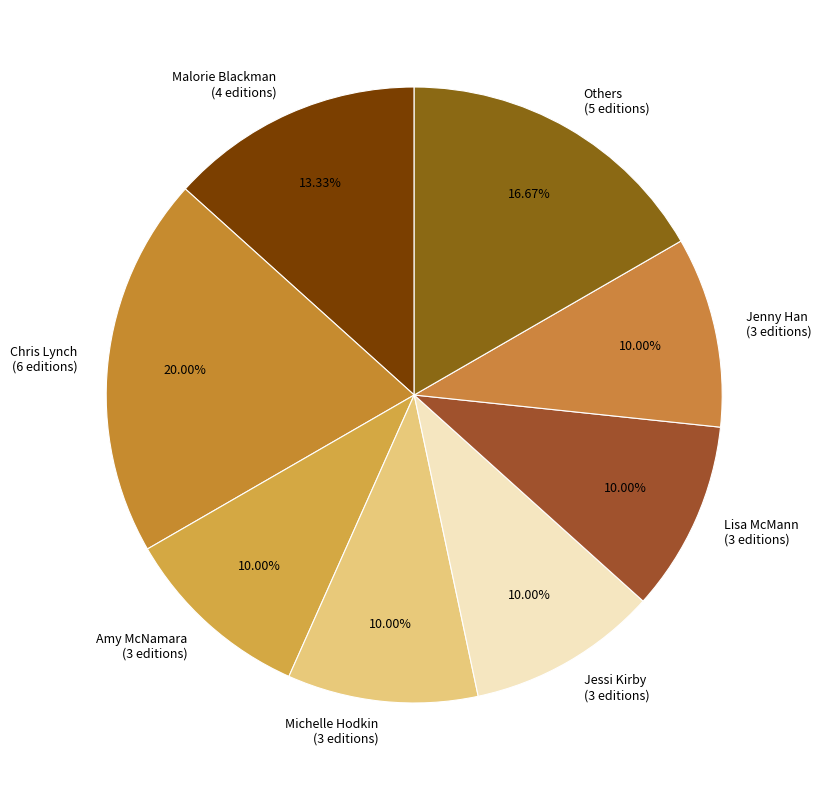

Which category has the biggest portion of the pie?

Chris Lynch (6 editions)